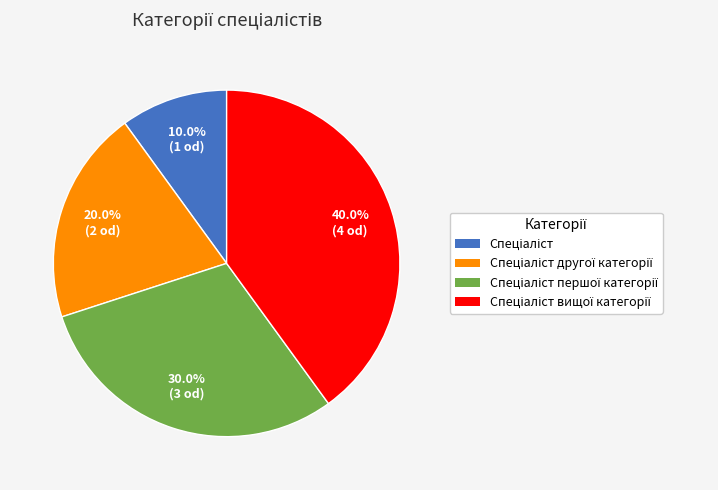

Does any single category account for the majority?

No